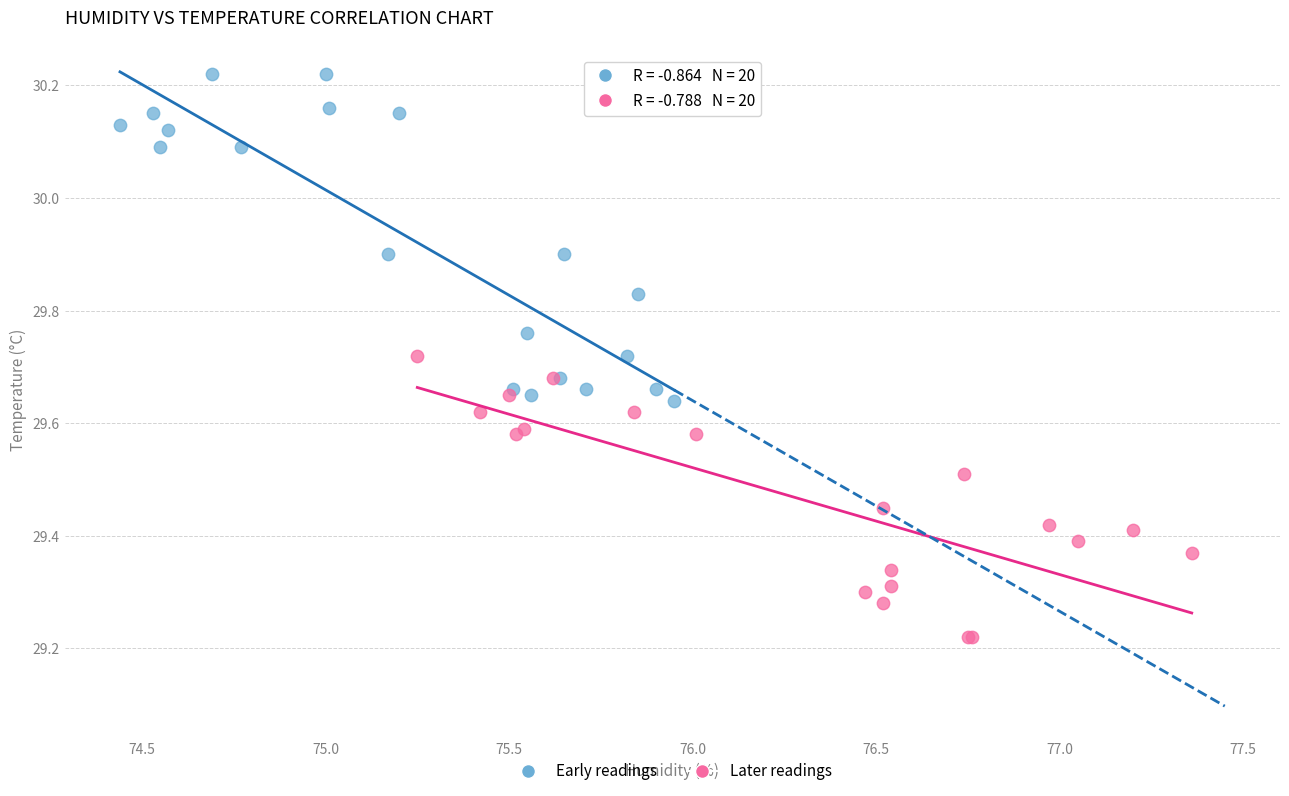

Which series has the widest spread of Y values?

Early readings